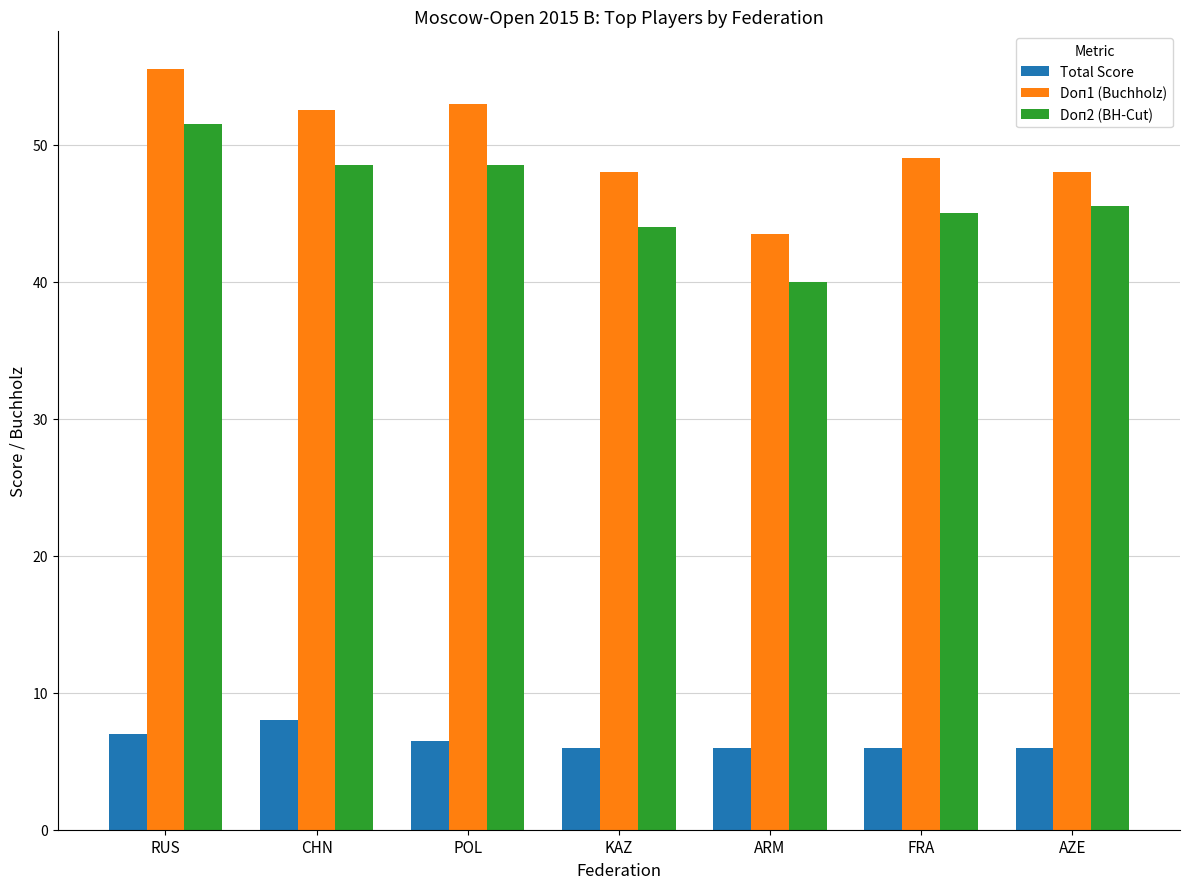

How many bars are there in each group?

3